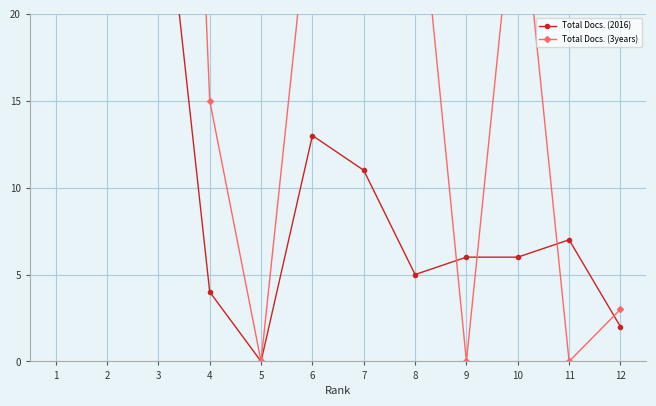

Is it true that Total Docs. (2016) equals 10 at 11?

False